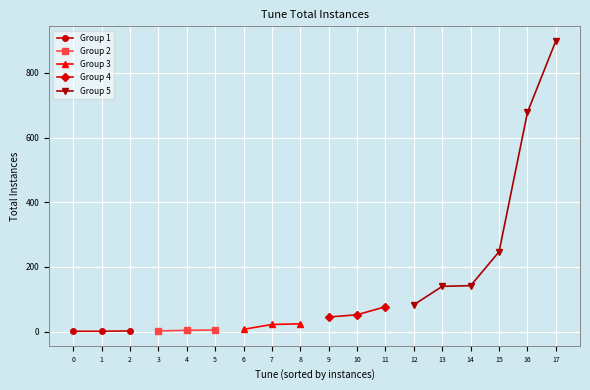

Does the chart display data point markers on the line(s)?

Yes